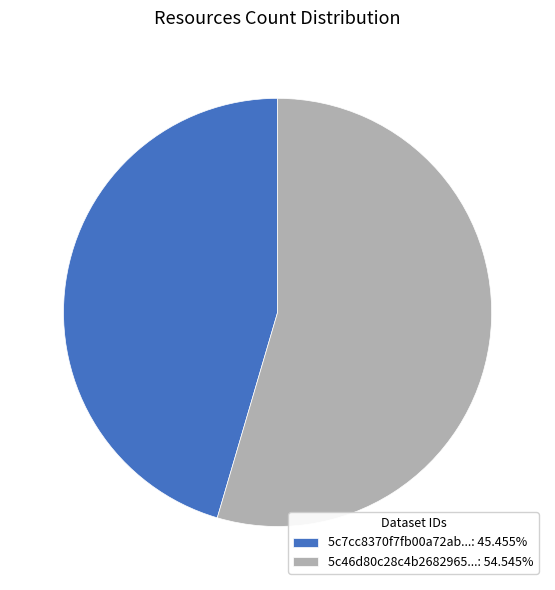

Is there a majority slice in this chart?

Yes